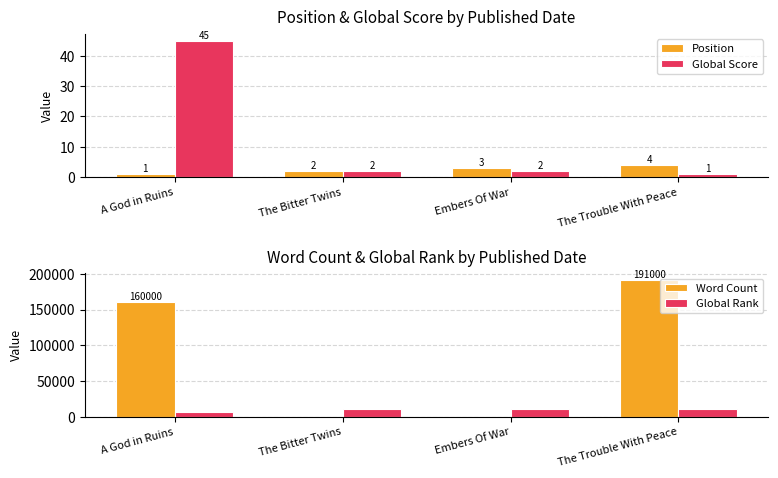

Where does the Word Count series first go above 160000?

The Trouble With Peace